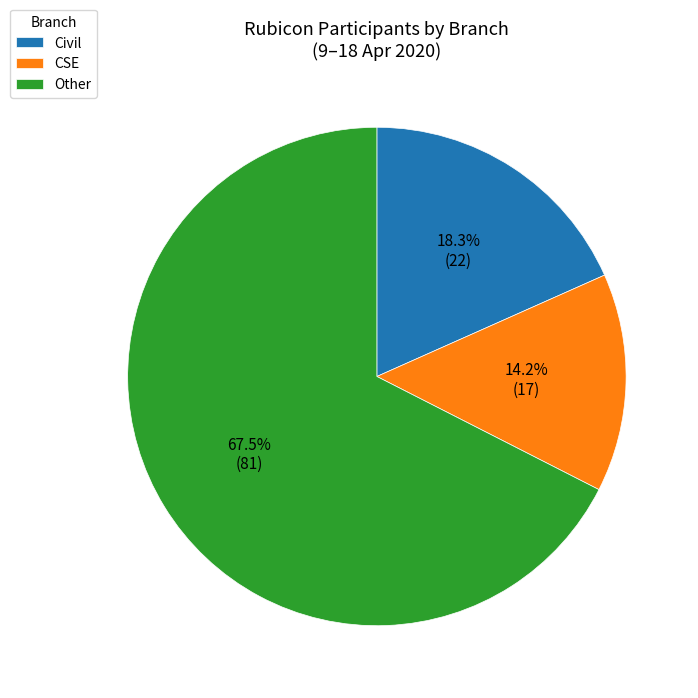

Which category accounts for the majority?

Other